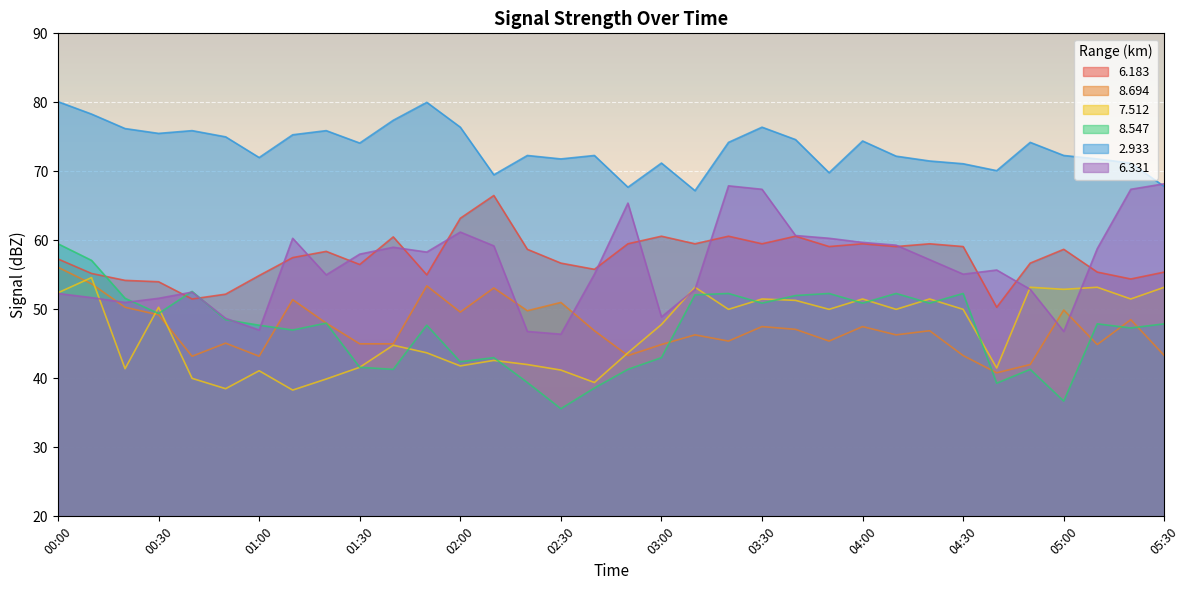

What are all the series names shown in the legend?

6.183, 8.694, 7.512, 8.547, 2.933, 6.331